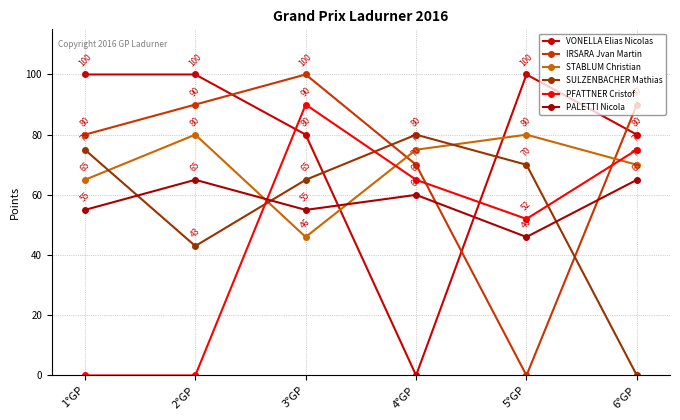

How many times do PFATTNER Cristof and PALETTI Nicola cross each other?

1